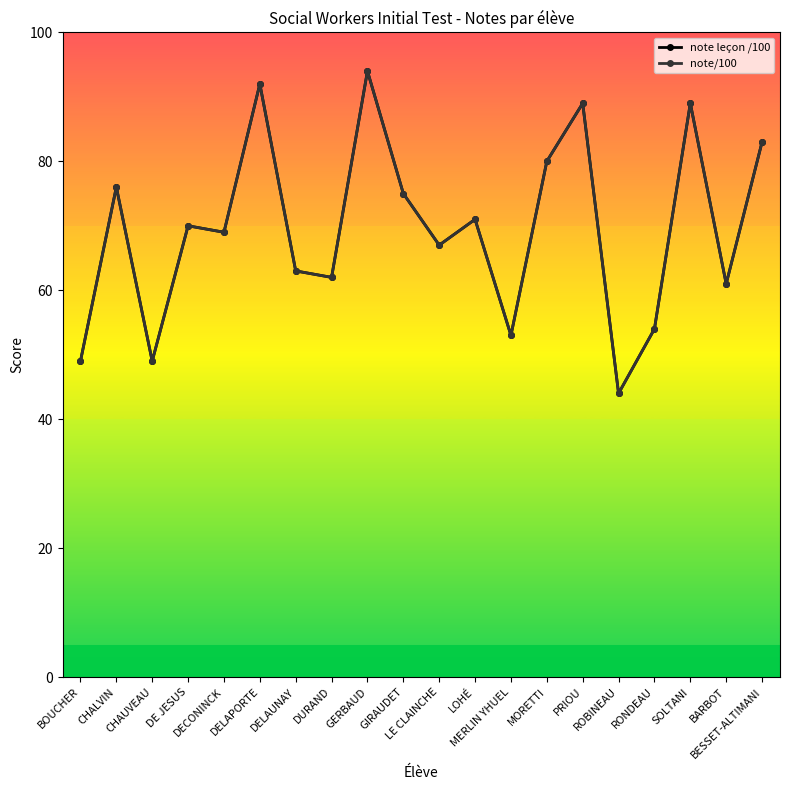

True or false: note leçon /100 and note/100 cross at least once.

False